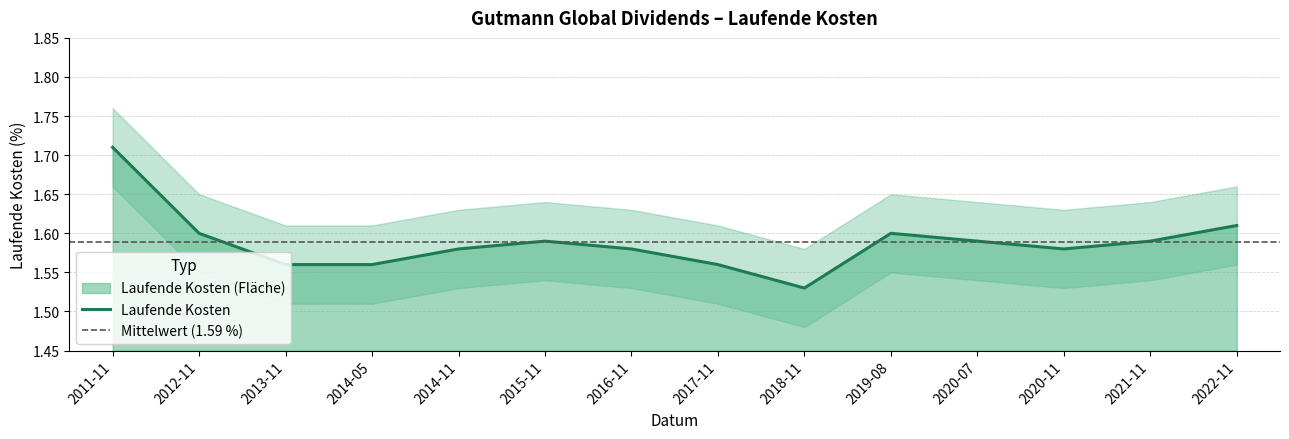

What is the label of the 5th point from the left?

2014-11